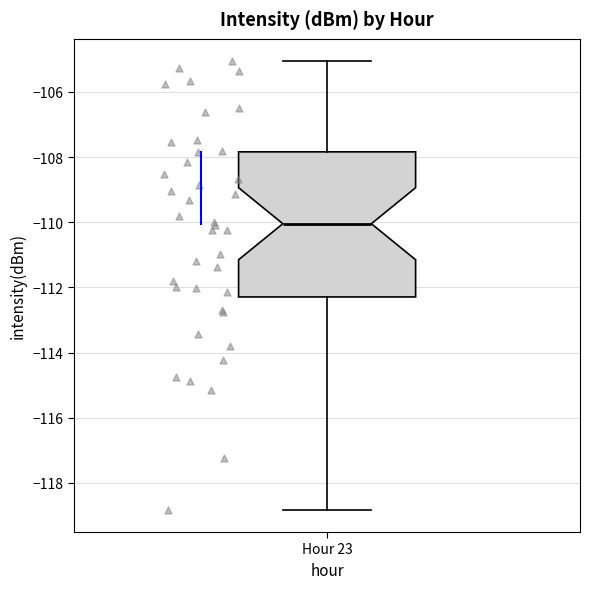

Transcribe this box plot: give where the median line is, the range the box spans, and where the two whiskers end, as read against the y-axis. The values are not printed on the chart, so give them approximately, as read against the axis.

median -110.0, box -112.2 to -107.8, whiskers -118.8 to -105.0